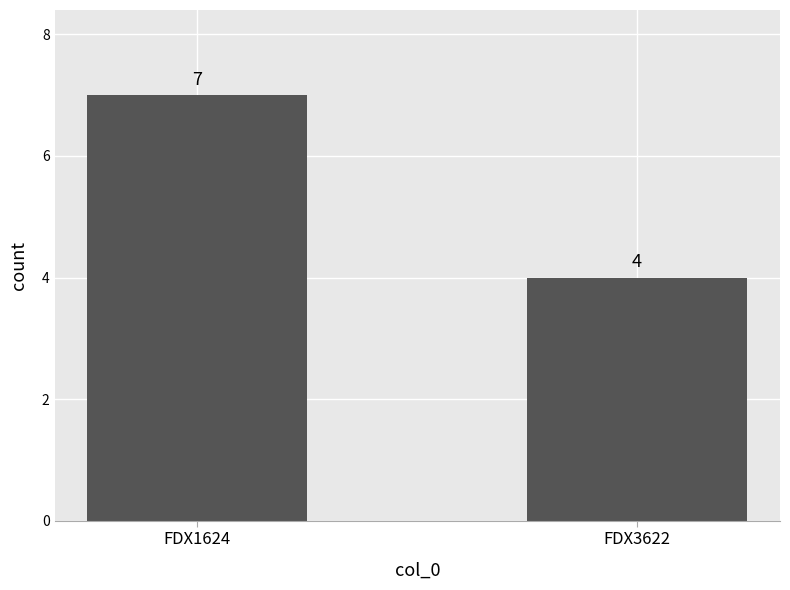

What is the minimum value shown in the chart?

4